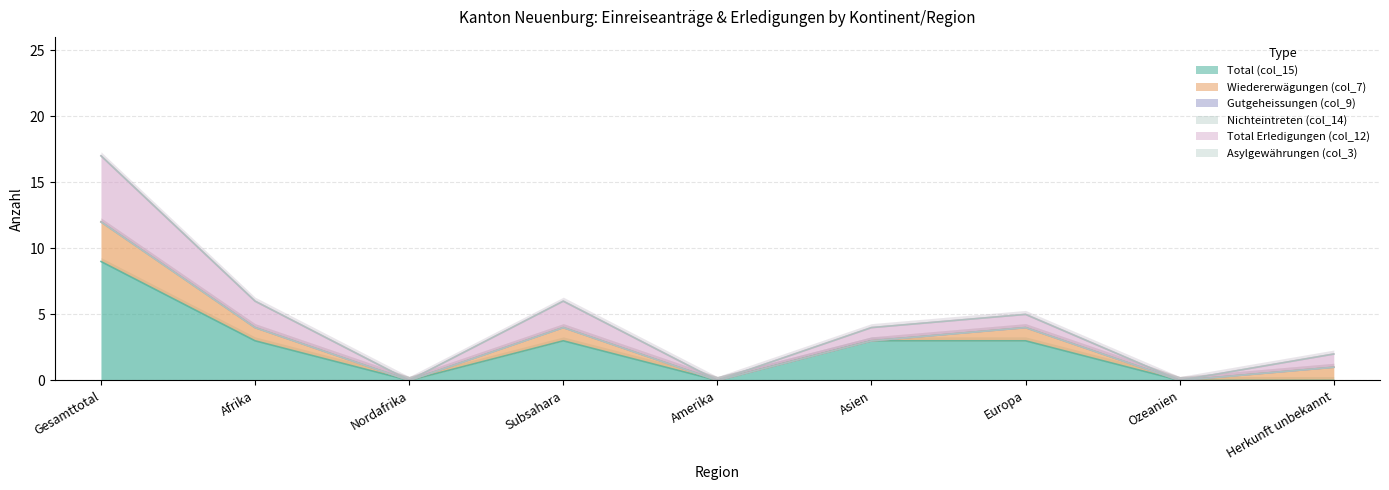

What is the label of the 5th point from the right?

Amerika